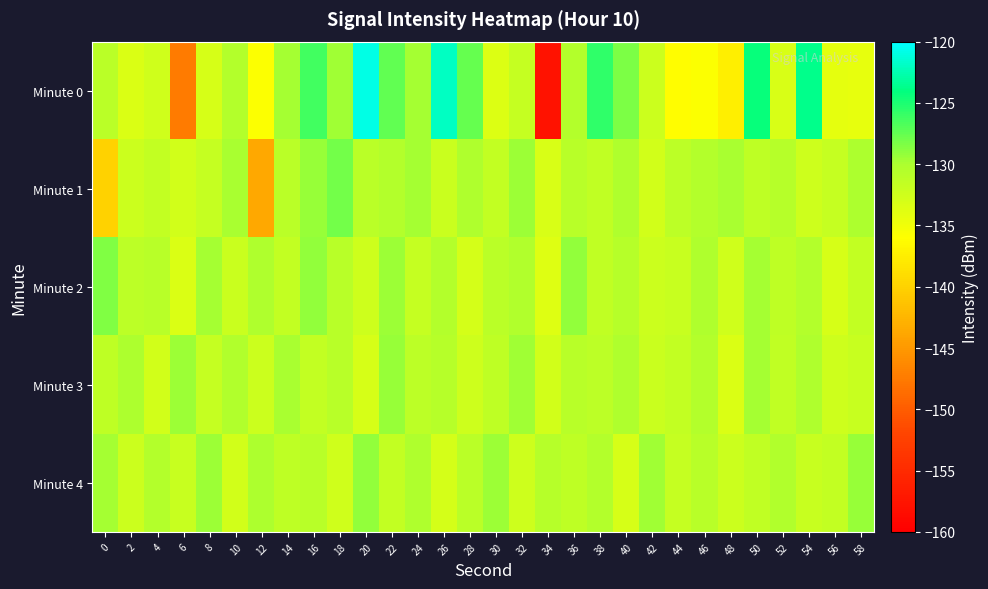

Which label corresponds to the smallest value in the chart?

34